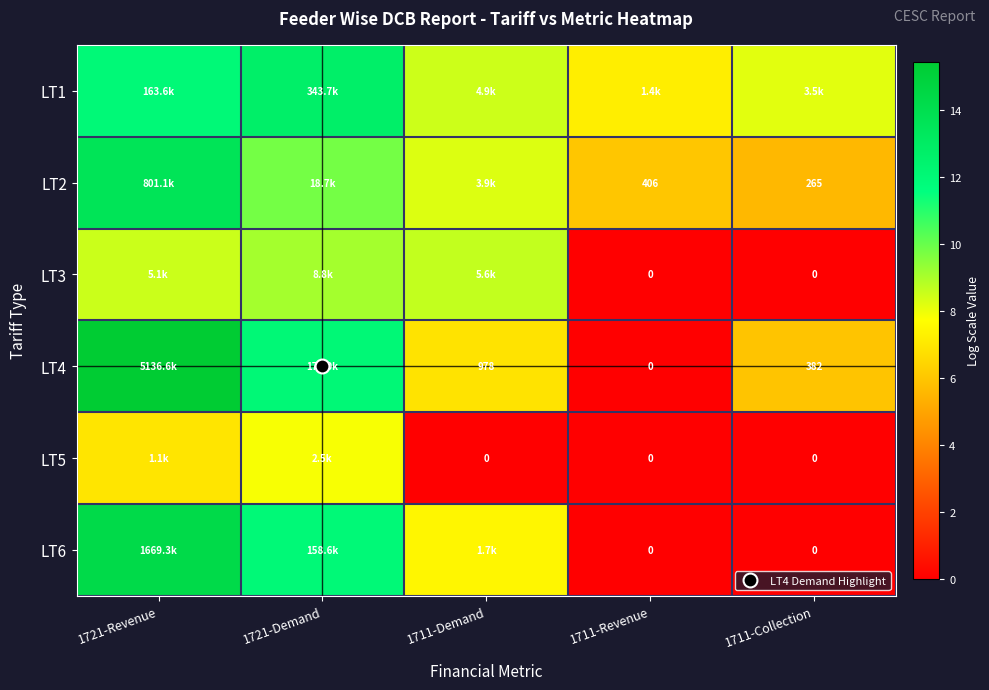

At how many categories does at least one series exceed 3?

5